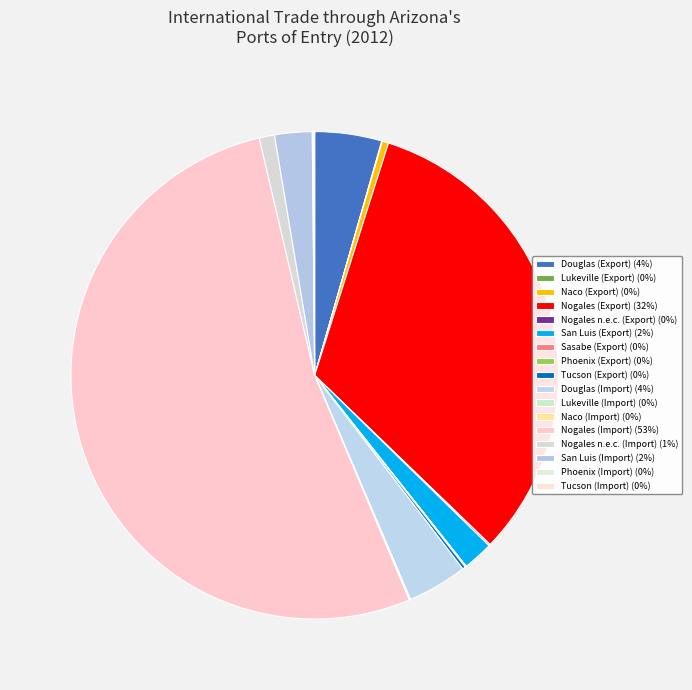

Count the number of slices in the pie.

17